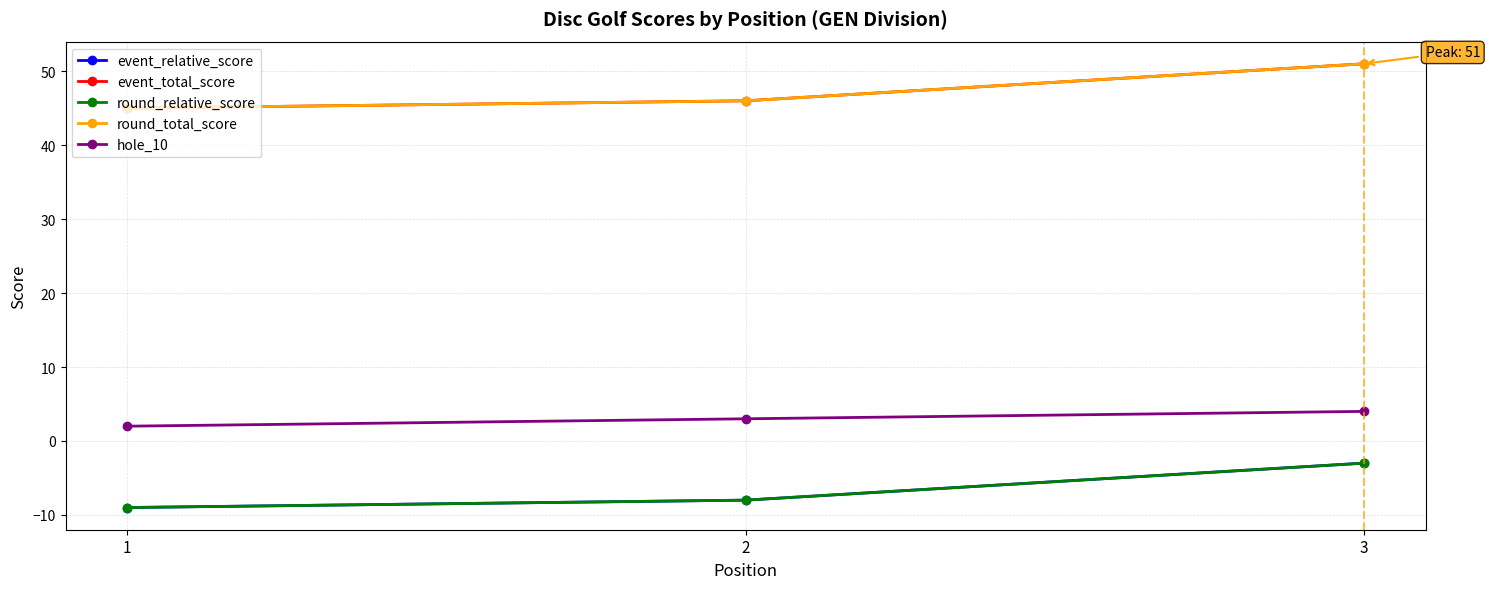

What is the difference between the highest and lowest values at 3?

54